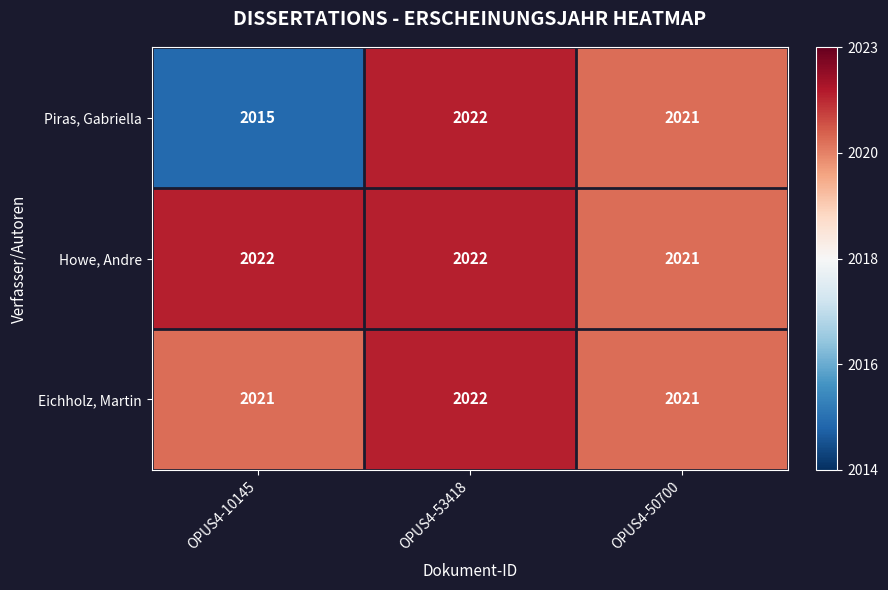

Where is Howe, Andre nearest to the value 2021?

OPUS4-50700